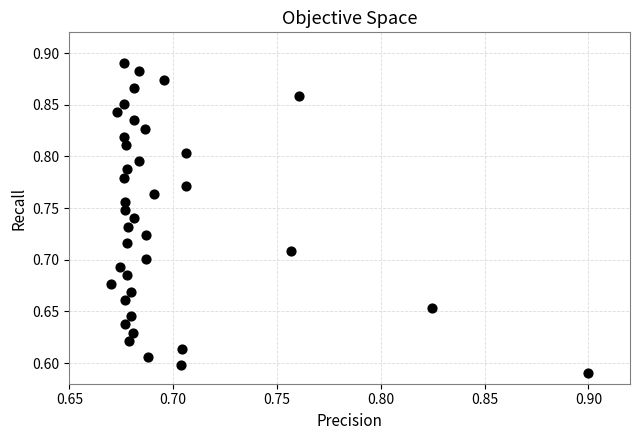

What is the range of Y values (max minus min)?

0.3